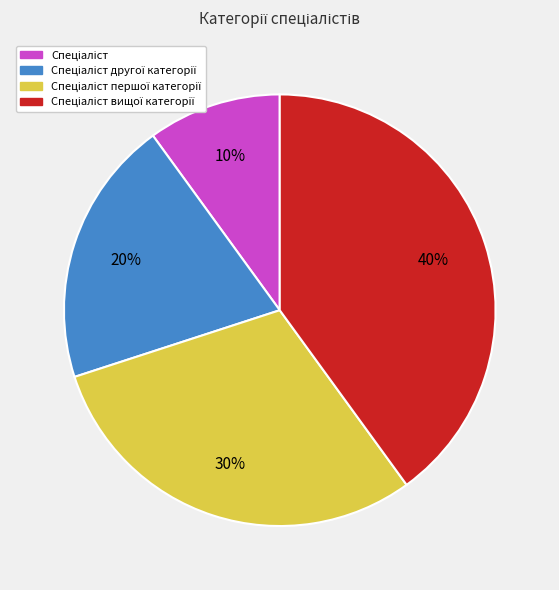

To the nearest percent, what is the difference between the largest and smallest slice percentages?

30%